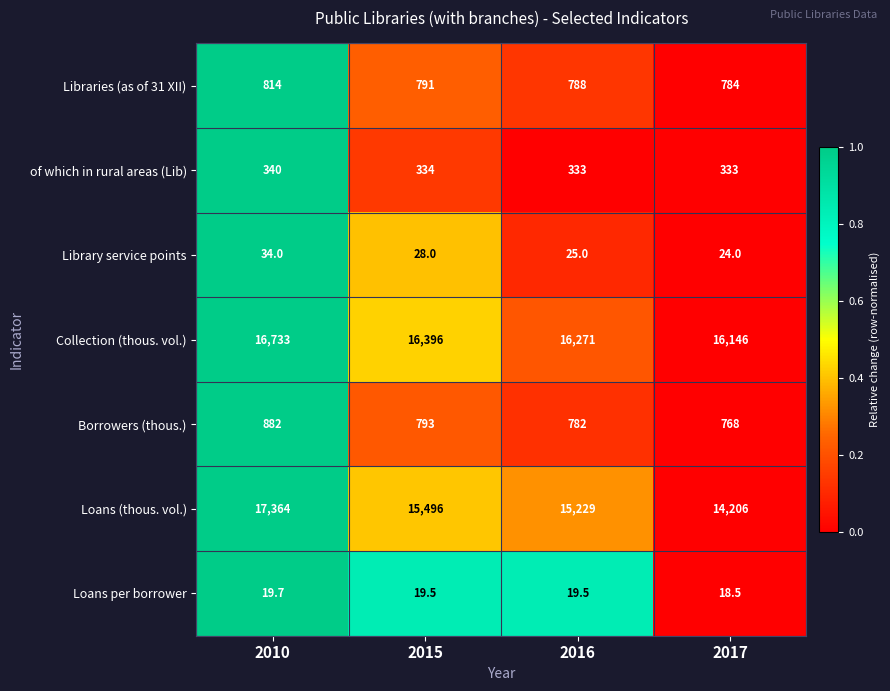

Reading left to right, extract all data points from this chart.

Libraries (as of 31 XII): 2010=814.0	2015=791.0	2016=788.0	2017=784.0
of which in rural areas (Lib): 2010=340.0	2015=334.0	2016=333.0	2017=333.0
Library service points: 2010=34.0	2015=28.0	2016=25.0	2017=24.0
Collection (thous. vol.): 2010=16733.0	2015=16396.0	2016=16271.0	2017=16146.0
Borrowers (thous.): 2010=882.0	2015=793.0	2016=782.0	2017=768.0
Loans (thous. vol.): 2010=17364.0	2015=15496.0	2016=15229.0	2017=14206.0
Loans per borrower: 2010=19.7	2015=19.5	2016=19.5	2017=18.5